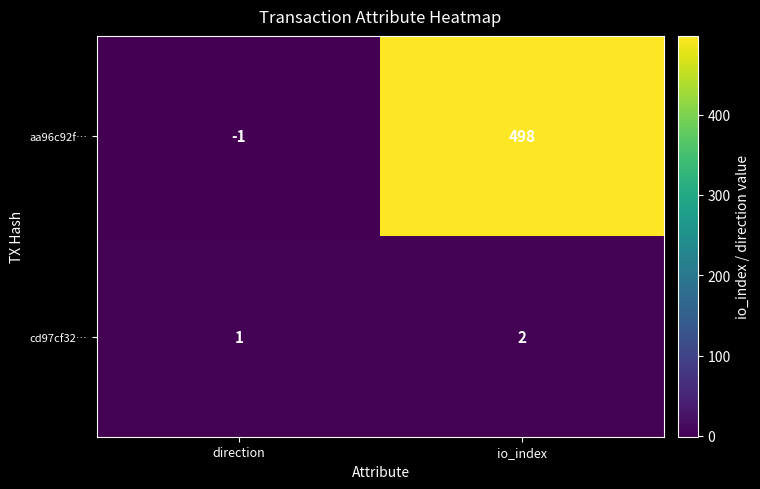

At which label is aa96c92f… closest to 248?

direction